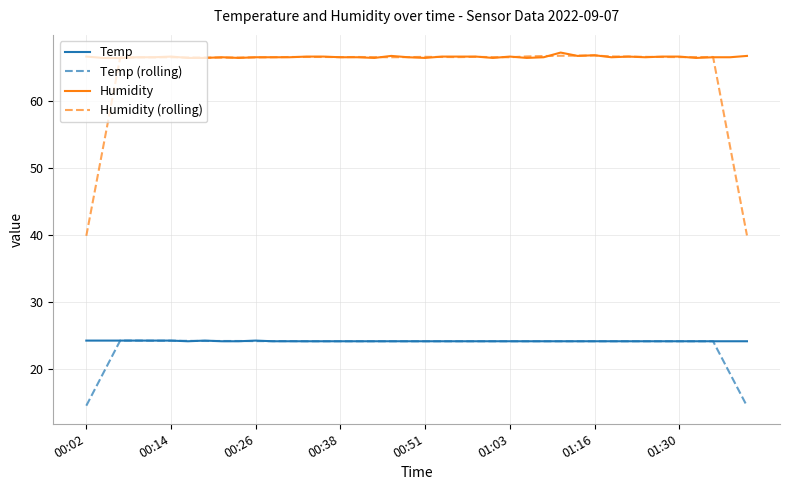

Which series has the largest range (max minus min)?

Humidity (rolling)